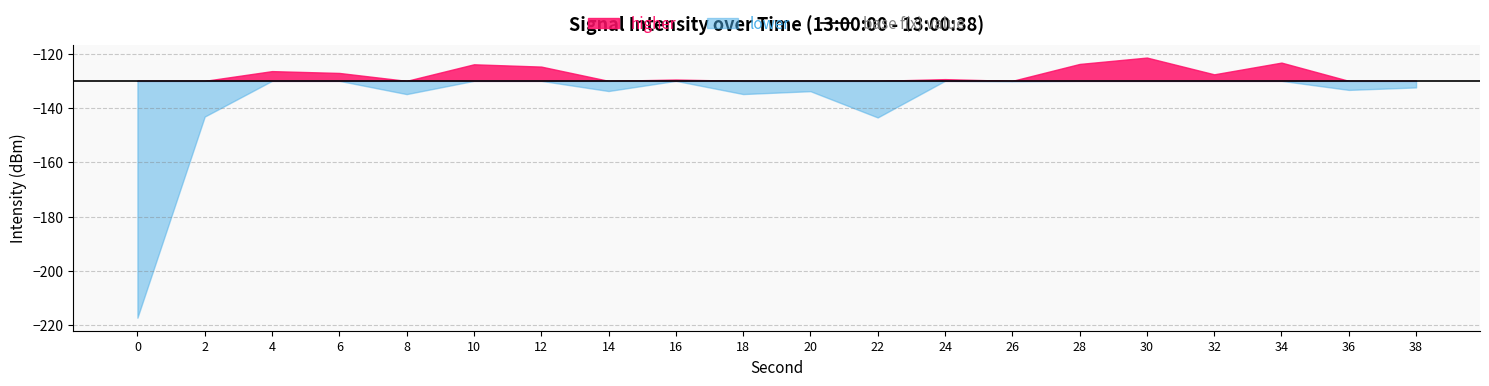

What is the highest value of the smoothed series?

-122.5